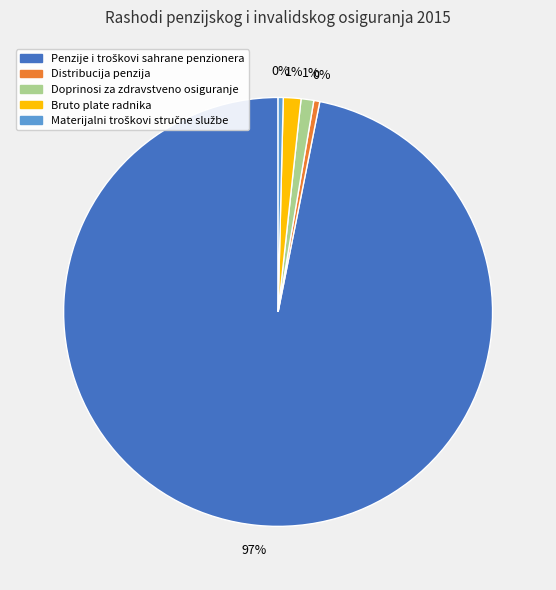

To the nearest percent, what is the difference between the Distribucija penzija and Doprinosi za zdravstveno osiguranje slice percentages?

1%